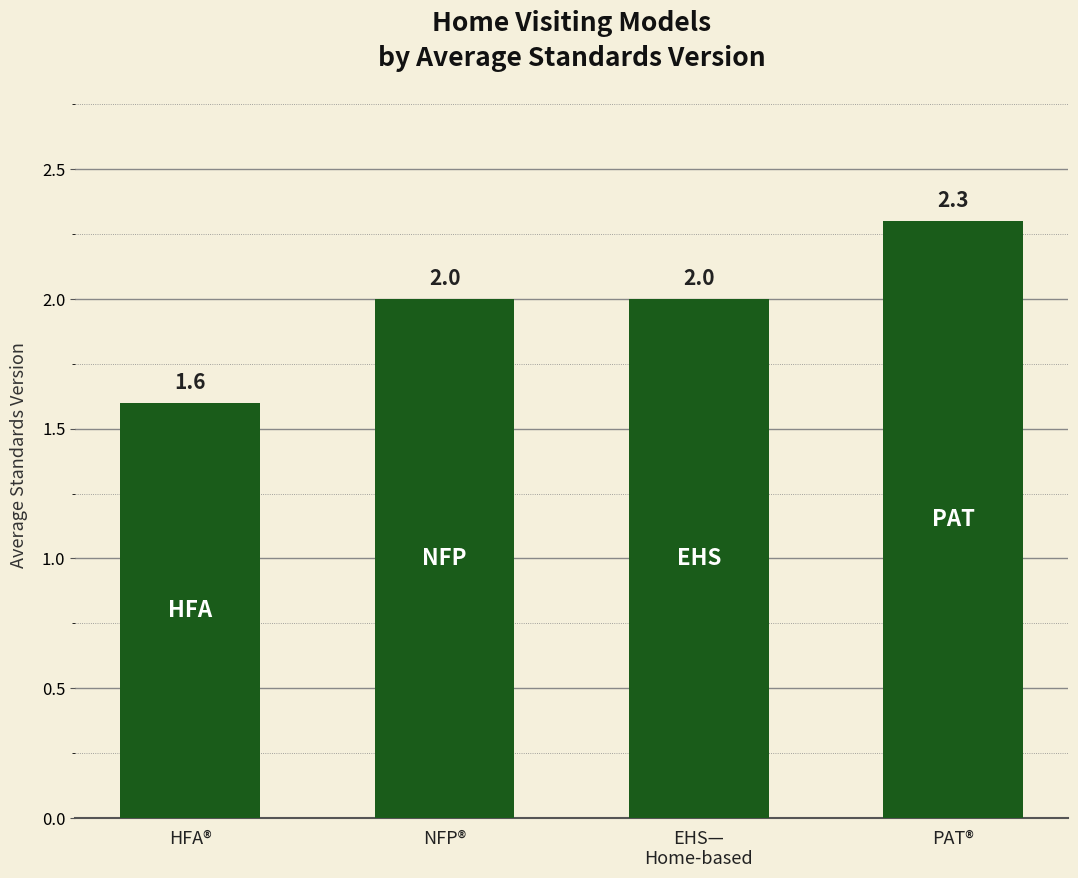

What position from the left is EHS—
Home-based?

3